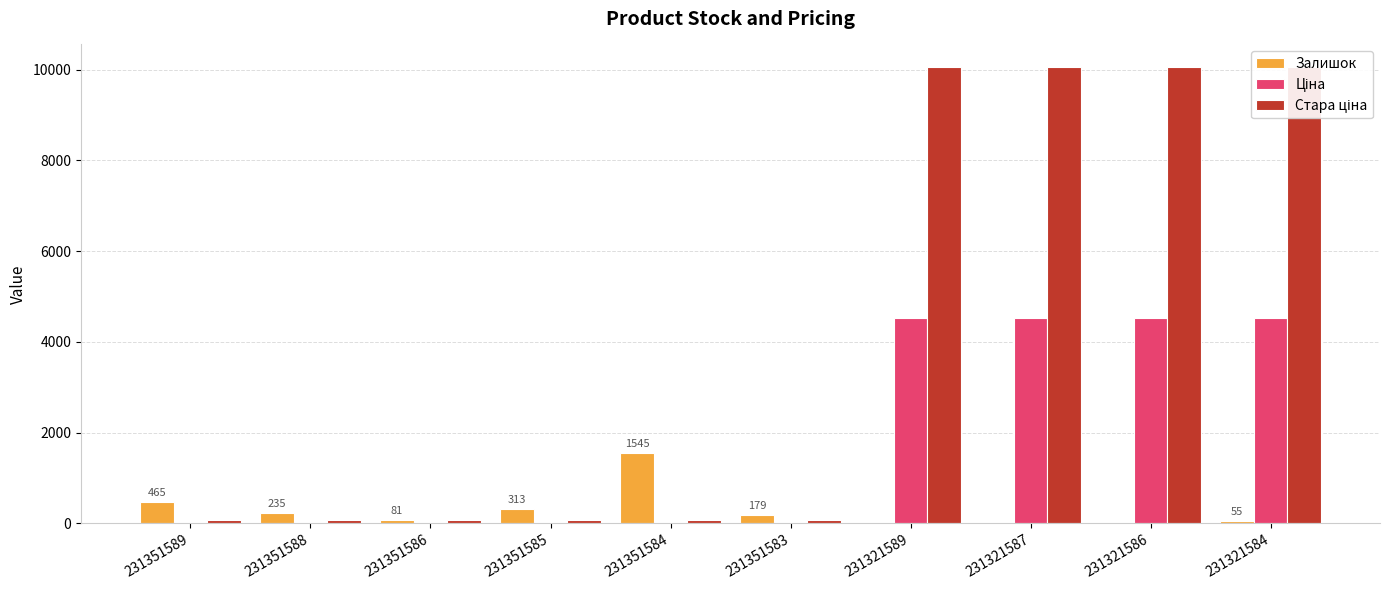

Reading right to left, list all the values displayed in this chart.

Залишок: 55.0	1.0	2.0	3.0	179.0	1545.0	313.0	81.0	235.0	465.0
Ціна: 4524.7	4524.7	4524.7	4524.7	37.0	37.0	37.0	37.0	37.0	37.0
Стара ціна: 10054.8	10054.8	10054.8	10054.8	82.2	82.2	82.2	82.2	82.2	82.2